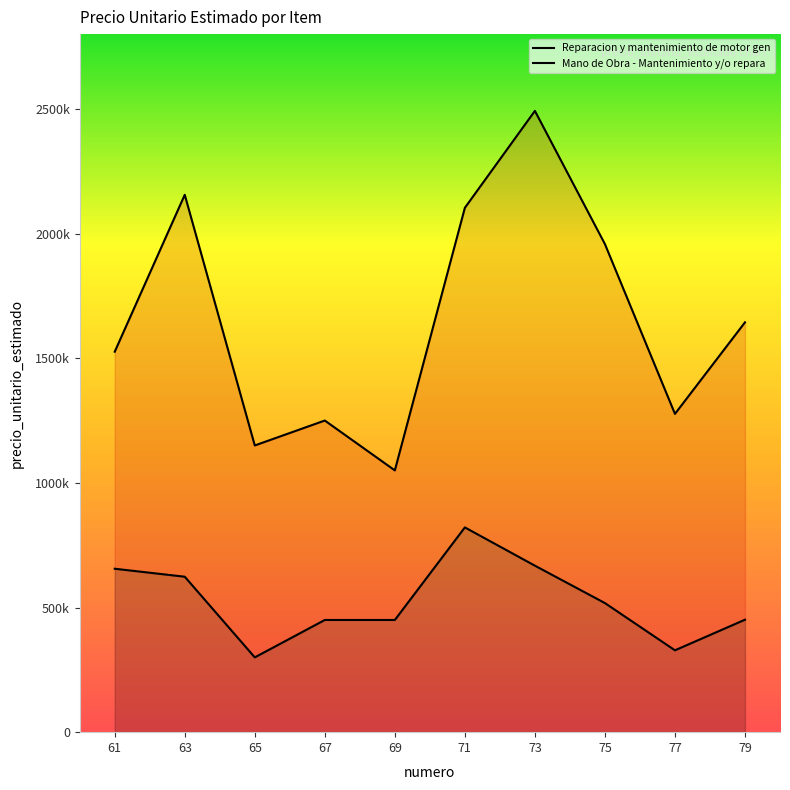

Is the value of Reparacion y mantenimiento de motor gen at 79 greater than the value of Mano de Obra - Mantenimiento y/o repara at 69?

Yes